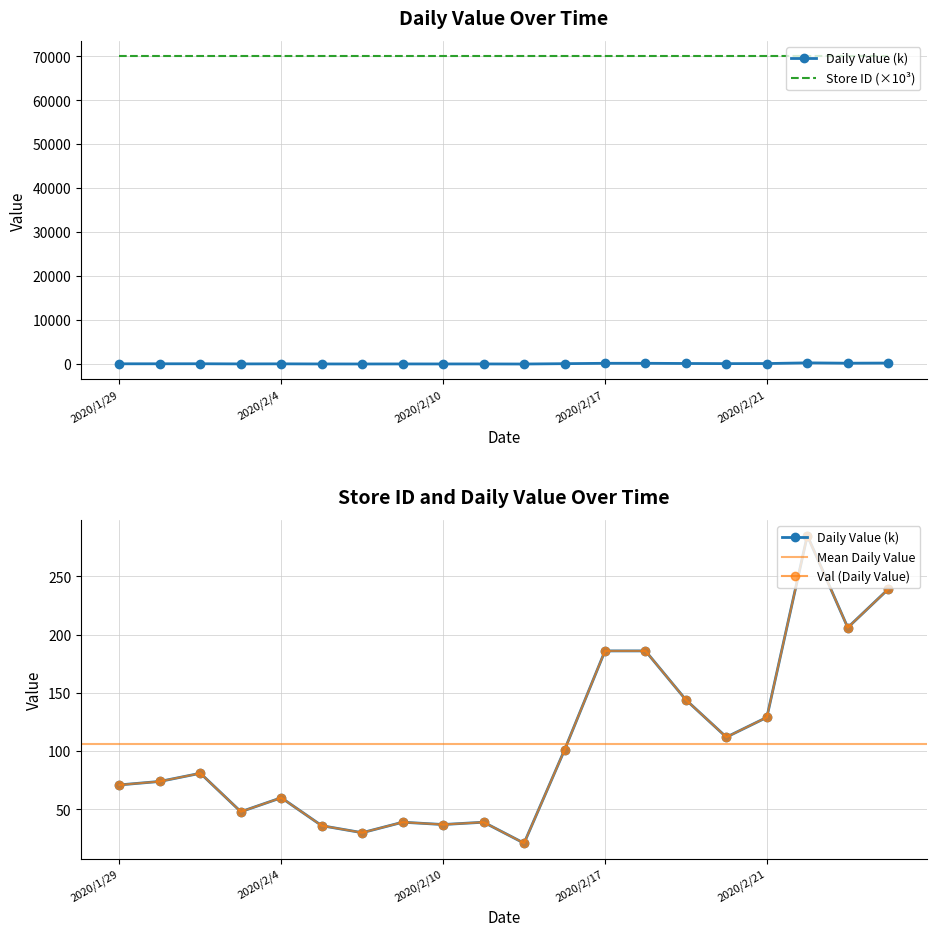

What position from the left is 2020/2/6?

7